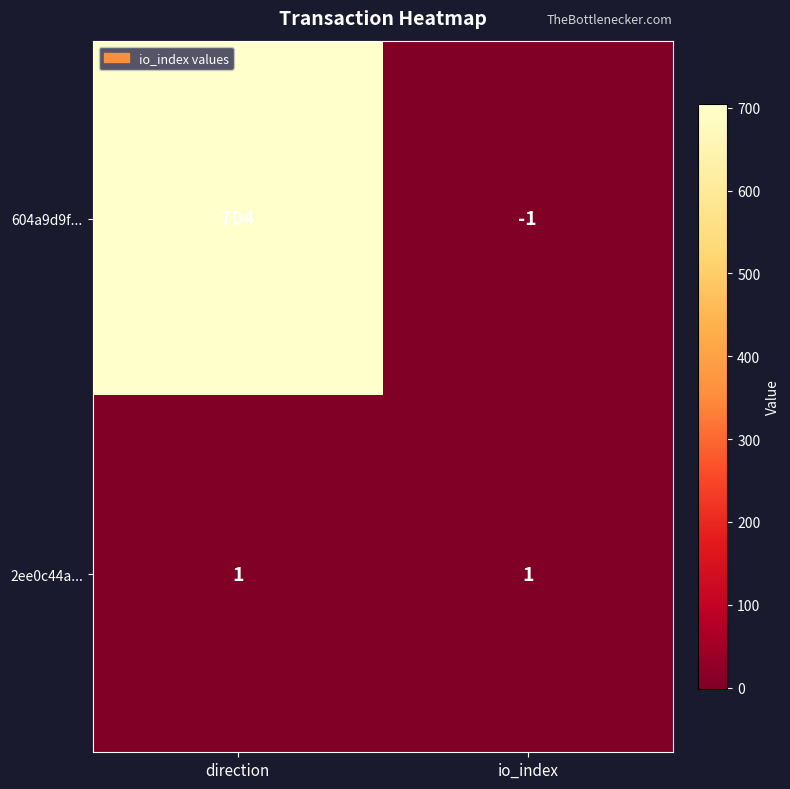

At direction, list the series in order from smallest to largest.

2ee0c44a..., 604a9d9f...